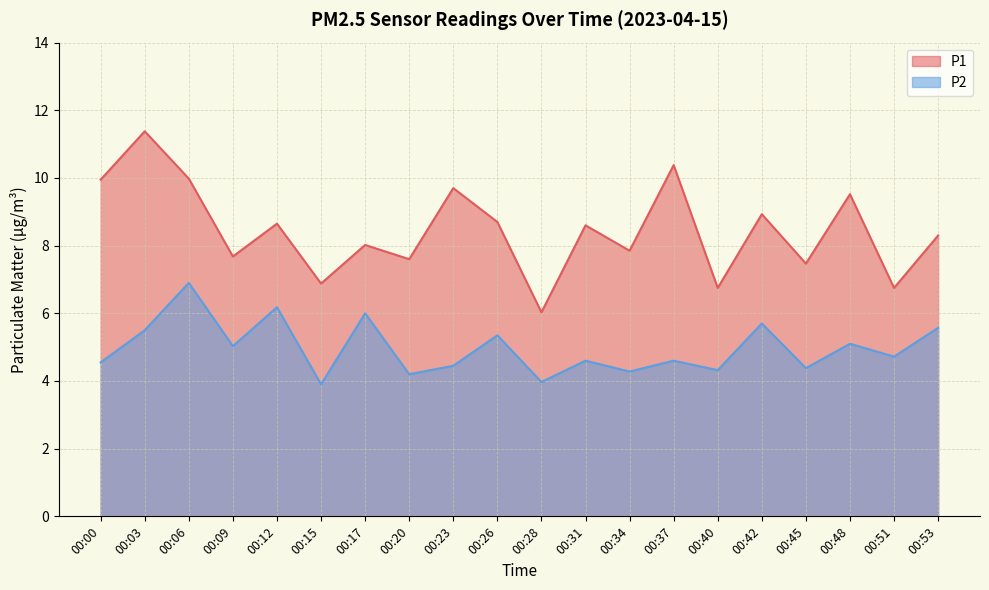

Reading left to right, what are all the values shown in this chart?

P1: 9.9	11.4	10.0	7.7	8.7	6.9	8.0	7.6	9.7	8.7	6.0	8.6	7.8	10.4	6.8	8.9	7.5	9.5	6.8	8.3
P2: 4.5	5.5	6.9	5.0	6.2	3.9	6.0	4.2	4.5	5.3	4.0	4.6	4.3	4.6	4.3	5.7	4.4	5.1	4.7	5.6